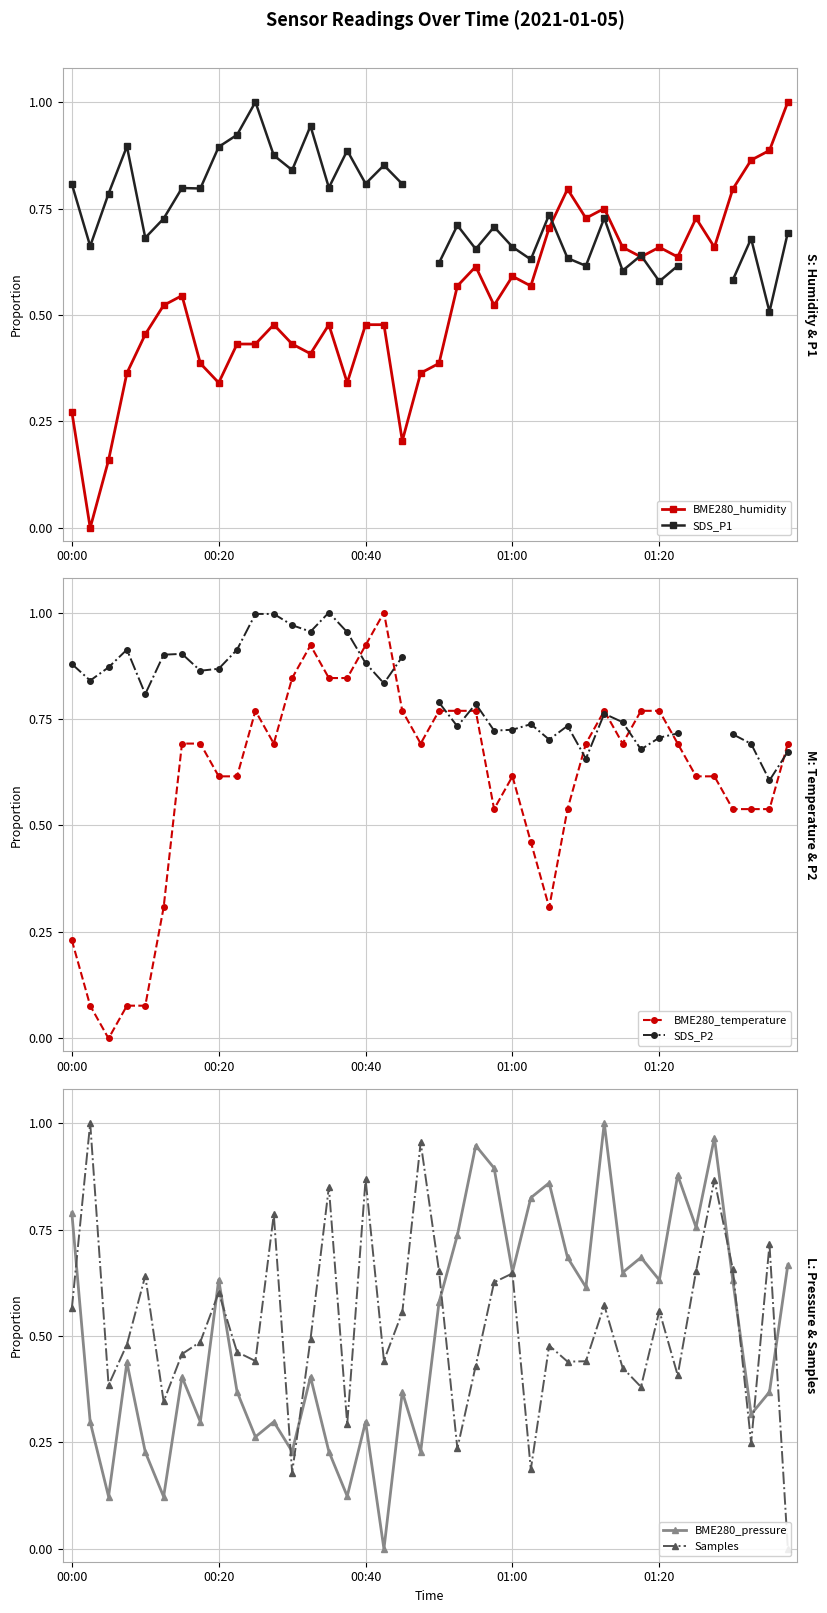

How many values in the BME280_temperature series exceed 0?

39